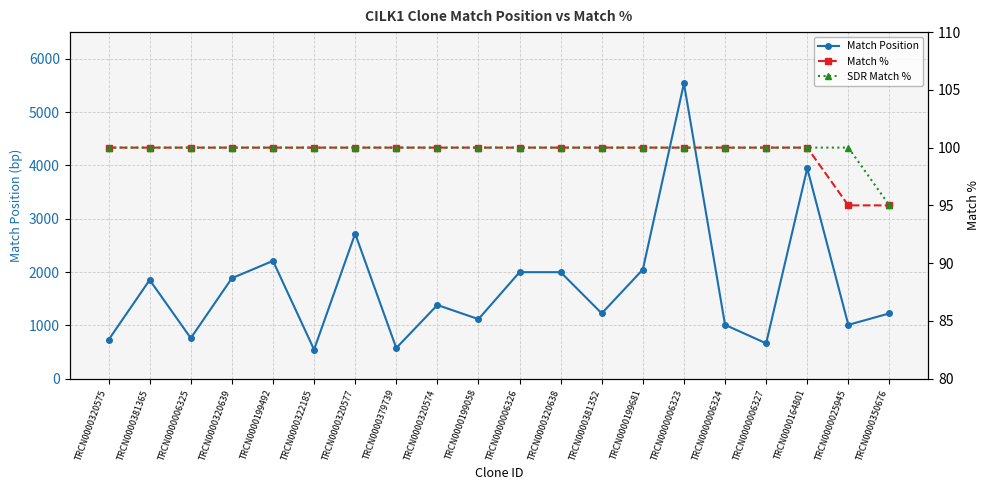

Where is Match Position nearest to the value 3042?

TRCN0000320577